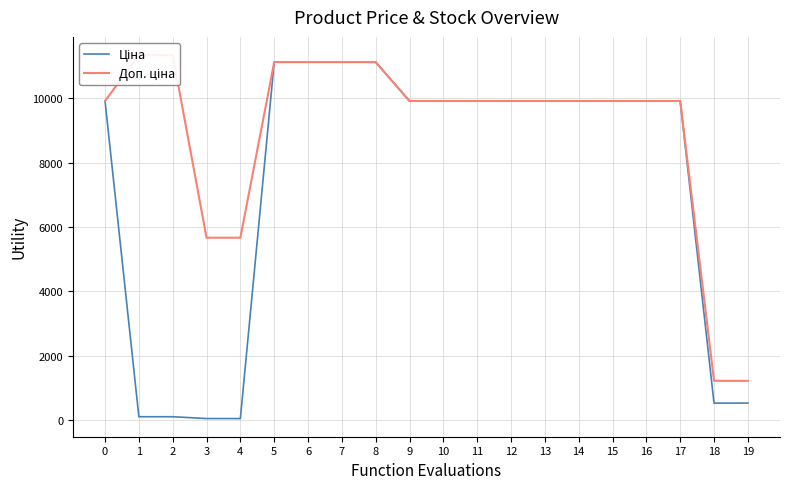

What is the sum of all Ціна values?

144950.1